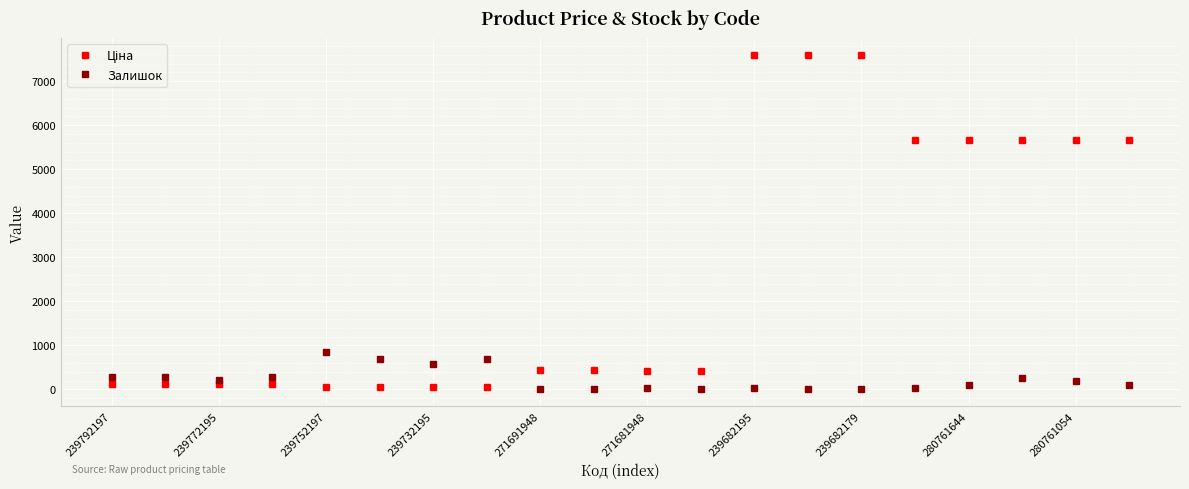

What is the value of the Залишок point at the 2nd from the left?

290.0